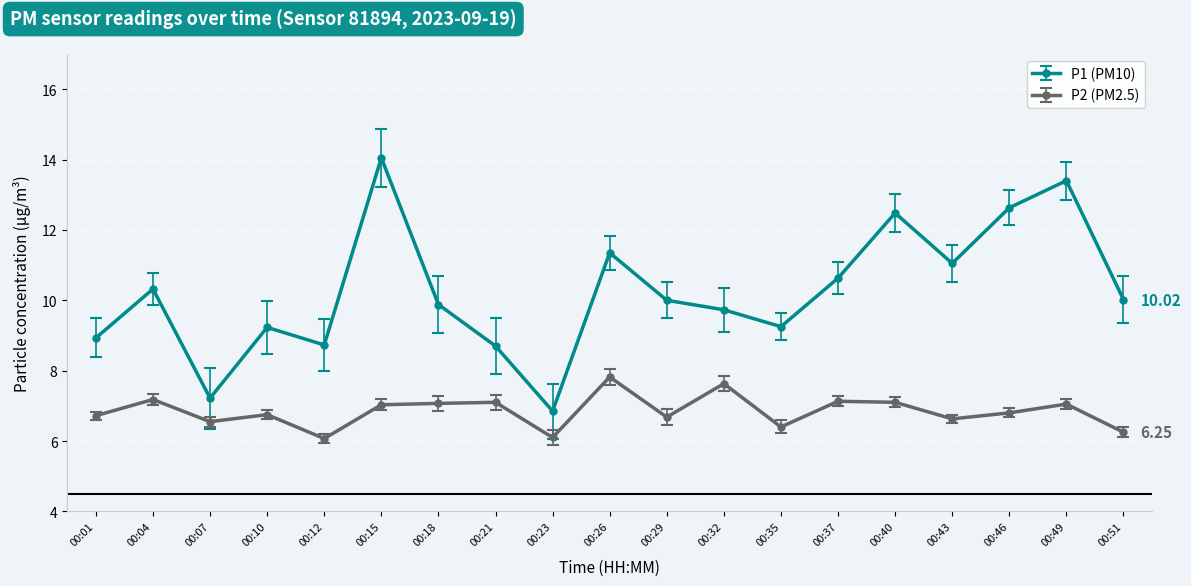

What is the spread (max minus min) of values at 00:21?

1.6